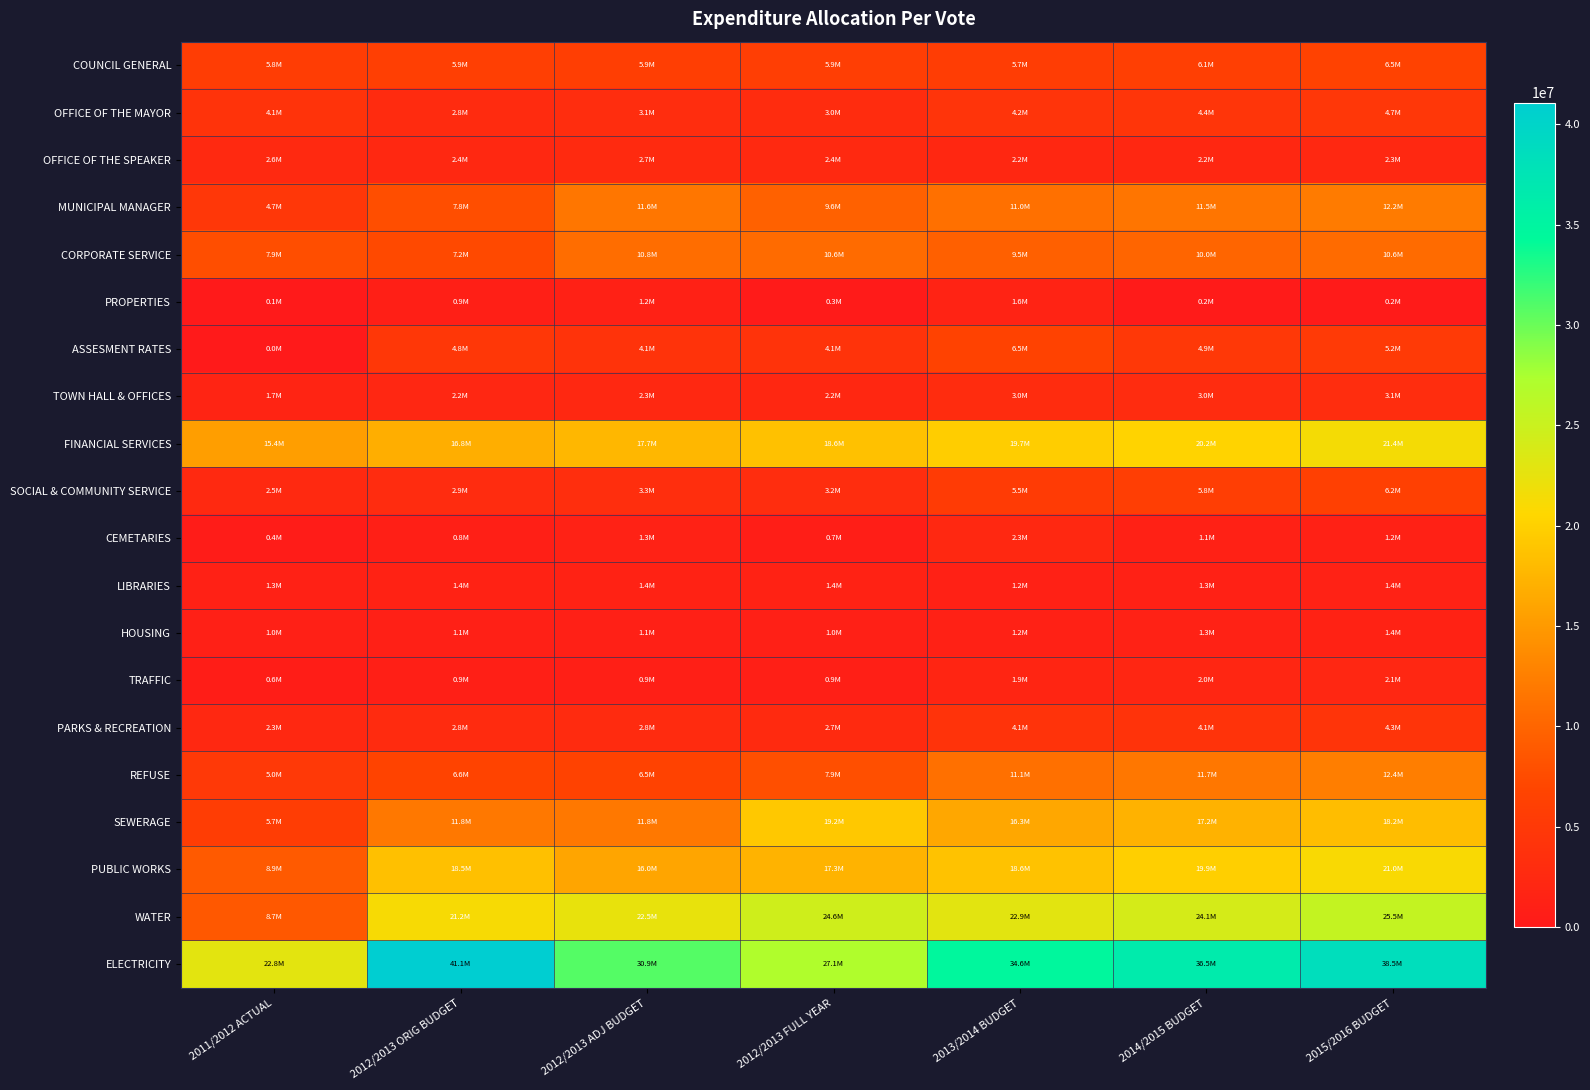

Reading left to right, list all the values displayed in this chart.

COUNCIL GENERAL: 2011/2012 ACTUAL=5756753.0	2012/2013 ORIG BUDGET=5942400.1	2012/2013 ADJ BUDGET=5876446.0	2012/2013 FULL YEAR=5852292.0	2013/2014 BUDGET=5723257.1	2014/2015 BUDGET=6082013.0	2015/2016 BUDGET=6463322.5
OFFICE OF THE MAYOR: 2011/2012 ACTUAL=4091804.0	2012/2013 ORIG BUDGET=2837066.0	2012/2013 ADJ BUDGET=3130006.5	2012/2013 FULL YEAR=3026217.5	2013/2014 BUDGET=4190826.2	2014/2015 BUDGET=4449670.8	2015/2016 BUDGET=4724575.6
OFFICE OF THE SPEAKER: 2011/2012 ACTUAL=2558507.0	2012/2013 ORIG BUDGET=2350041.4	2012/2013 ADJ BUDGET=2685555.0	2012/2013 FULL YEAR=2419512.0	2013/2014 BUDGET=2175883.4	2014/2015 BUDGET=2202833.1	2015/2016 BUDGET=2337588.7
MUNICIPAL MANAGER: 2011/2012 ACTUAL=4671841.0	2012/2013 ORIG BUDGET=7838628.1	2012/2013 ADJ BUDGET=11617359.8	2012/2013 FULL YEAR=9629487.0	2013/2014 BUDGET=11014323.9	2014/2015 BUDGET=11494133.6	2015/2016 BUDGET=12183144.7
CORPORATE SERVICE: 2011/2012 ACTUAL=7863824.0	2012/2013 ORIG BUDGET=7246587.6	2012/2013 ADJ BUDGET=10757534.0	2012/2013 FULL YEAR=10572575.0	2013/2014 BUDGET=9548628.8	2014/2015 BUDGET=9969442.3	2015/2016 BUDGET=10569420.3
PROPERTIES: 2011/2012 ACTUAL=76301.0	2012/2013 ORIG BUDGET=878333.0	2012/2013 ADJ BUDGET=1175000.0	2012/2013 FULL YEAR=254905.0	2013/2014 BUDGET=1557832.0	2014/2015 BUDGET=234118.0	2015/2016 BUDGET=245615.0
ASSESMENT RATES: 2011/2012 ACTUAL=0.0	2012/2013 ORIG BUDGET=4793566.0	2012/2013 ADJ BUDGET=4143566.0	2012/2013 FULL YEAR=4143566.0	2013/2014 BUDGET=6471462.1	2014/2015 BUDGET=4927521.1	2015/2016 BUDGET=5176327.2
TOWN HALL & OFFICES: 2011/2012 ACTUAL=1730927.0	2012/2013 ORIG BUDGET=2159643.0	2012/2013 ADJ BUDGET=2296143.0	2012/2013 FULL YEAR=2182381.0	2013/2014 BUDGET=3041896.0	2014/2015 BUDGET=2964302.4	2015/2016 BUDGET=3147403.9
FINANCIAL SERVICES: 2011/2012 ACTUAL=15355295.0	2012/2013 ORIG BUDGET=16817042.4	2012/2013 ADJ BUDGET=17728250.0	2012/2013 FULL YEAR=18579390.0	2013/2014 BUDGET=19700491.0	2014/2015 BUDGET=20187670.5	2015/2016 BUDGET=21381984.2
SOCIAL & COMMUNITY SERVICE: 2011/2012 ACTUAL=2539960.0	2012/2013 ORIG BUDGET=2948352.7	2012/2013 ADJ BUDGET=3262821.0	2012/2013 FULL YEAR=3150154.0	2013/2014 BUDGET=5451871.9	2014/2015 BUDGET=5791684.0	2015/2016 BUDGET=6152752.2
CEMETARIES: 2011/2012 ACTUAL=437629.0	2012/2013 ORIG BUDGET=826479.2	2012/2013 ADJ BUDGET=1347747.8	2012/2013 FULL YEAR=688521.8	2013/2014 BUDGET=2293034.2	2014/2015 BUDGET=1126328.9	2015/2016 BUDGET=1194666.8
LIBRARIES: 2011/2012 ACTUAL=1258463.0	2012/2013 ORIG BUDGET=1421390.0	2012/2013 ADJ BUDGET=1421390.0	2012/2013 FULL YEAR=1405132.0	2013/2014 BUDGET=1200145.0	2014/2015 BUDGET=1276653.8	2015/2016 BUDGET=1358043.0
HOUSING: 2011/2012 ACTUAL=1039308.0	2012/2013 ORIG BUDGET=1063580.0	2012/2013 ADJ BUDGET=1103580.0	2012/2013 FULL YEAR=1041479.0	2013/2014 BUDGET=1217467.5	2014/2015 BUDGET=1293832.2	2015/2016 BUDGET=1375000.6
TRAFFIC: 2011/2012 ACTUAL=594914.0	2012/2013 ORIG BUDGET=949750.0	2012/2013 ADJ BUDGET=949750.0	2012/2013 FULL YEAR=938609.0	2013/2014 BUDGET=1902771.0	2014/2015 BUDGET=2019411.6	2015/2016 BUDGET=2143239.9
PARKS & RECREATION: 2011/2012 ACTUAL=2278476.0	2012/2013 ORIG BUDGET=2769296.0	2012/2013 ADJ BUDGET=2783196.0	2012/2013 FULL YEAR=2696041.0	2013/2014 BUDGET=4100022.0	2014/2015 BUDGET=4076981.1	2015/2016 BUDGET=4328659.5
REFUSE: 2011/2012 ACTUAL=5044411.0	2012/2013 ORIG BUDGET=6626745.4	2012/2013 ADJ BUDGET=6520045.0	2012/2013 FULL YEAR=7876696.0	2013/2014 BUDGET=11073612.0	2014/2015 BUDGET=11727207.0	2015/2016 BUDGET=12419655.9
SEWERAGE: 2011/2012 ACTUAL=5670750.0	2012/2013 ORIG BUDGET=11798974.0	2012/2013 ADJ BUDGET=11848974.0	2012/2013 FULL YEAR=19226590.0	2013/2014 BUDGET=16286654.3	2014/2015 BUDGET=17193605.4	2015/2016 BUDGET=18153283.6
PUBLIC WORKS: 2011/2012 ACTUAL=8930363.0	2012/2013 ORIG BUDGET=18504282.7	2012/2013 ADJ BUDGET=16022837.0	2012/2013 FULL YEAR=17289515.0	2013/2014 BUDGET=18623212.8	2014/2015 BUDGET=19879145.9	2015/2016 BUDGET=20999537.8
WATER: 2011/2012 ACTUAL=8673533.0	2012/2013 ORIG BUDGET=21156374.6	2012/2013 ADJ BUDGET=22464221.0	2012/2013 FULL YEAR=24620581.0	2013/2014 BUDGET=22937433.6	2014/2015 BUDGET=24143552.5	2015/2016 BUDGET=25465051.0
ELECTRICITY: 2011/2012 ACTUAL=22824083.0	2012/2013 ORIG BUDGET=41088466.3	2012/2013 ADJ BUDGET=30883578.4	2012/2013 FULL YEAR=27069855.4	2013/2014 BUDGET=34611134.5	2014/2015 BUDGET=36504853.0	2015/2016 BUDGET=38502590.2